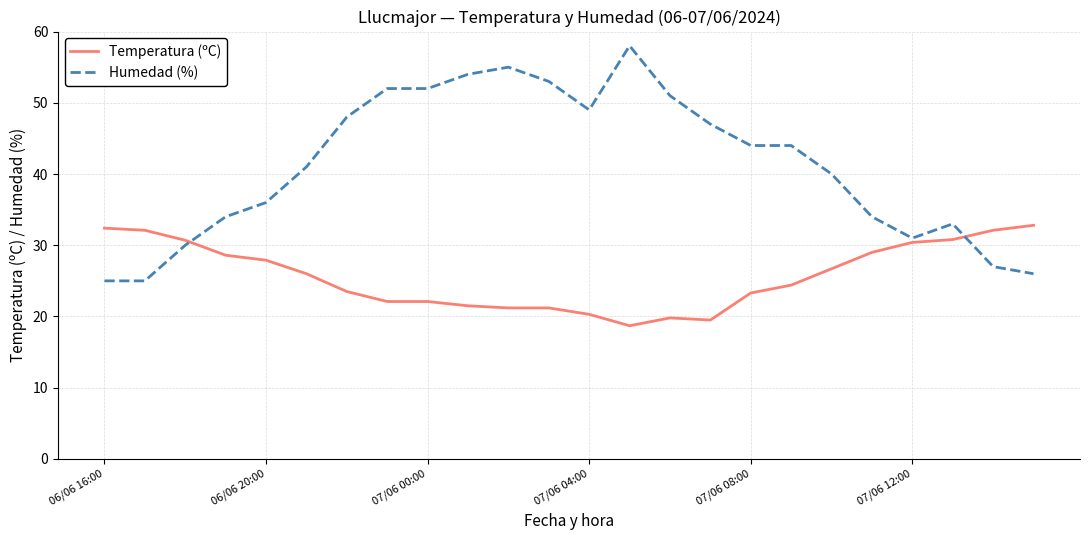

Rank the series by their average value, from lowest to highest.

Temperatura (ºC), Humedad (%)